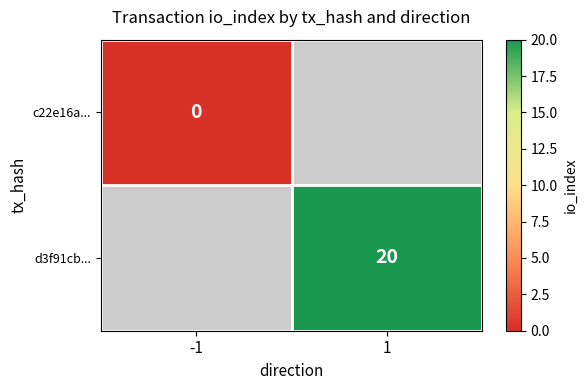

True or false: d3f91cb... has a value of 9 at 1.

False